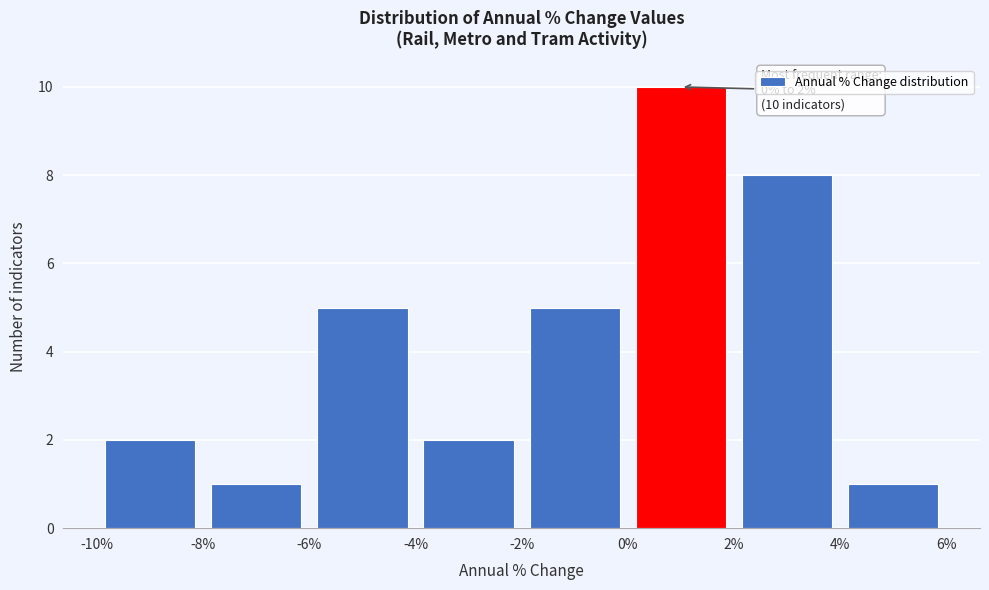

Which range on the x-axis has the tallest bar?

0% to 2%